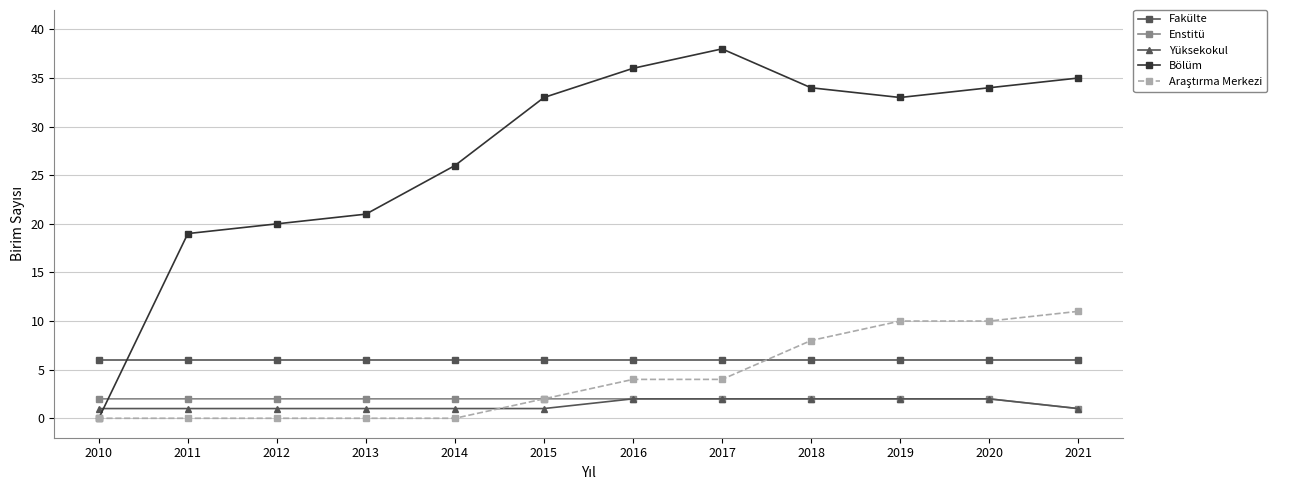

How many lines are shown in the chart?

5